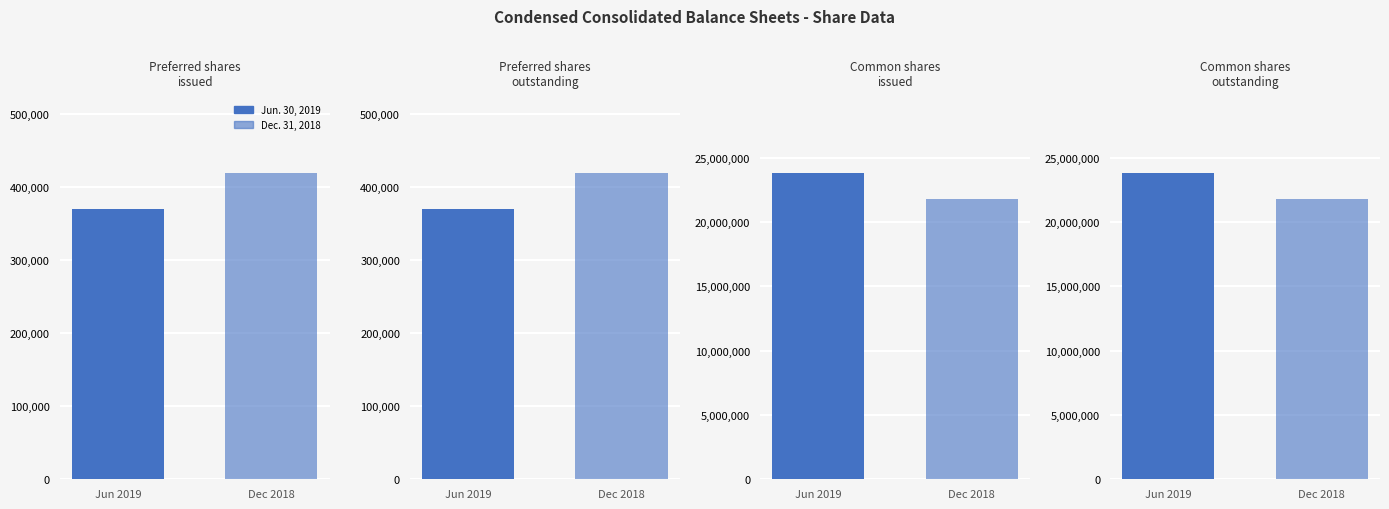

Reading left to right, extract all data points from this chart.

Jun. 30, 2019: Preferred shares
issued=369585	Preferred shares
outstanding=369585	Common shares
issued=23820334	Common shares
outstanding=23820334
Dec. 31, 2018: Preferred shares
issued=419585	Preferred shares
outstanding=419585	Common shares
issued=21775173	Common shares
outstanding=21775173